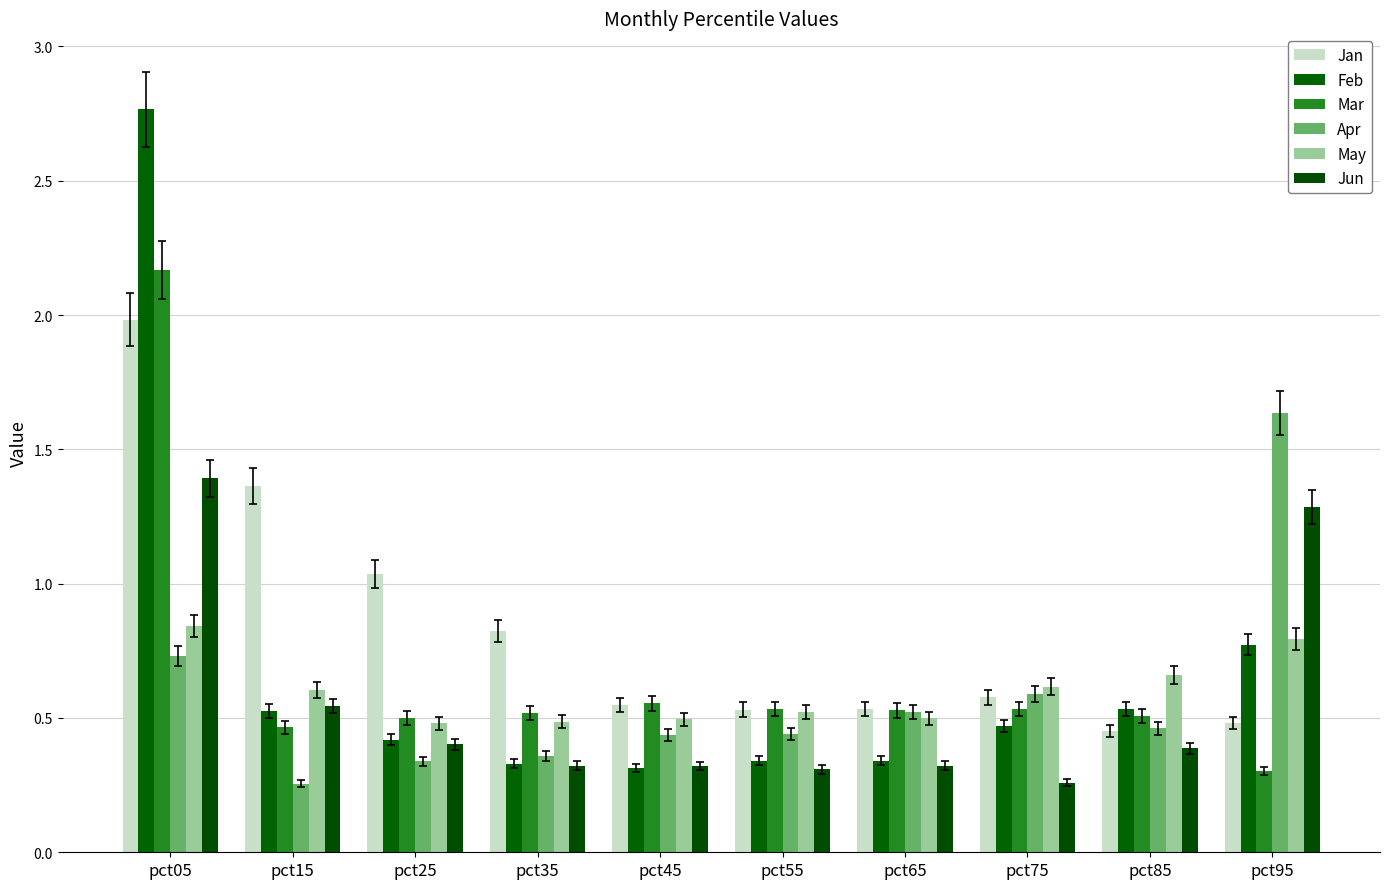

Which series has the largest range (max minus min)?

Feb